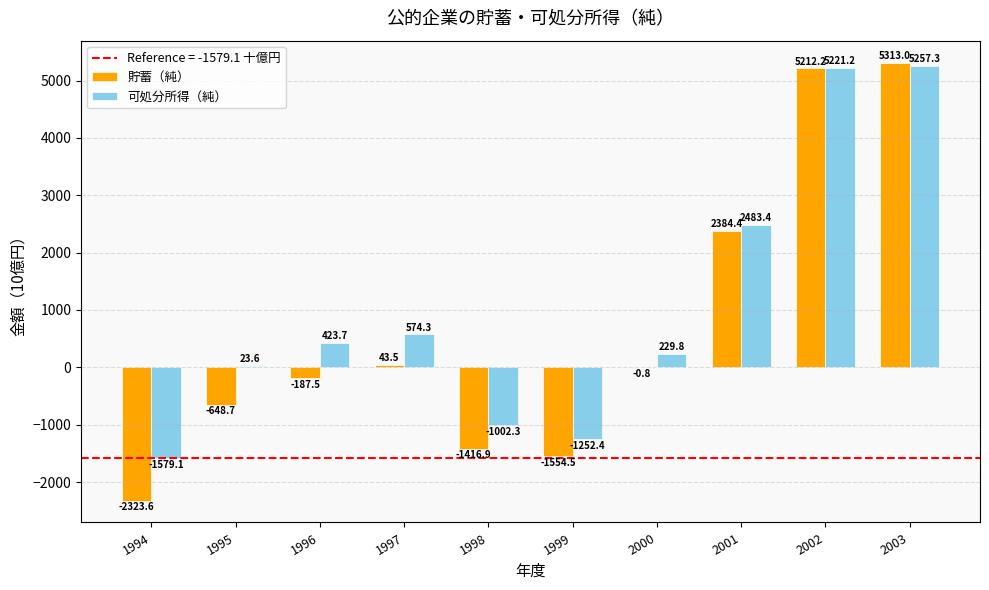

What is the maximum value for 貯蓄（純）?

5313.0